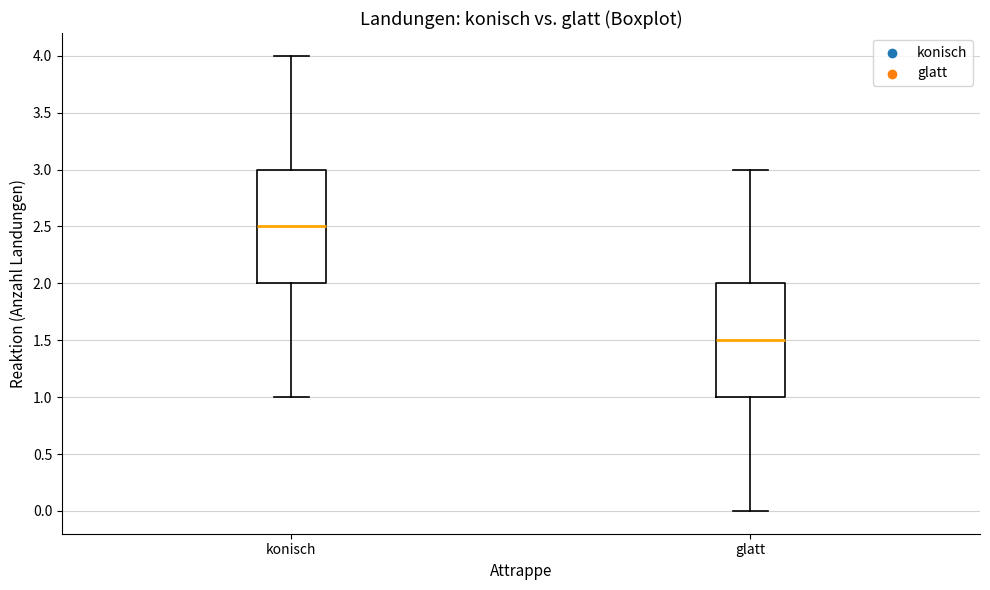

Reading left to right, transcribe this box plot: for each box, give where its median line is, the range the box spans, and where its two whiskers end, as read against the y-axis. The values are not printed on the chart, so give them approximately, as read against the axis.

konisch: median 2.5, box 2.0 to 3.0, whiskers 1.0 to 4.0
glatt: median 1.5, box 1.0 to 2.0, whiskers 0.0 to 3.0